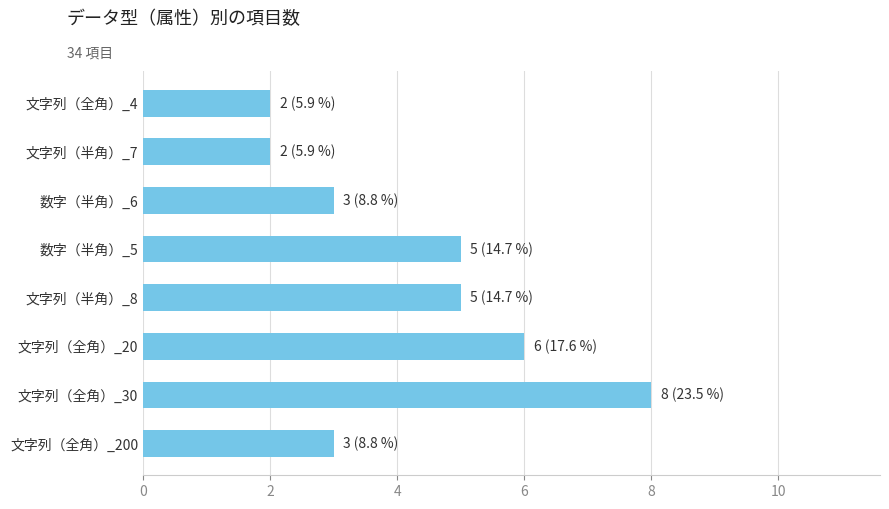

How many bars are there in total?

8